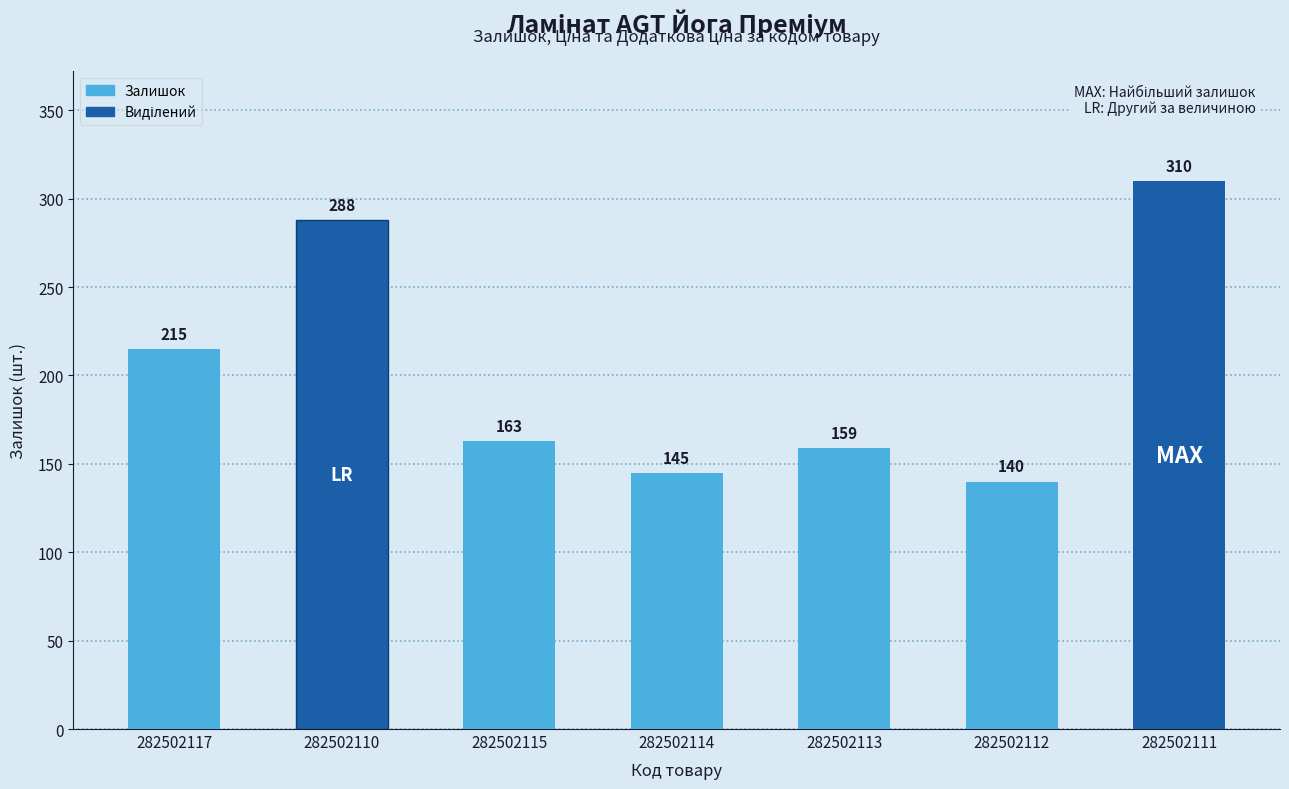

The value at 282502114 is 145. True or false?

True